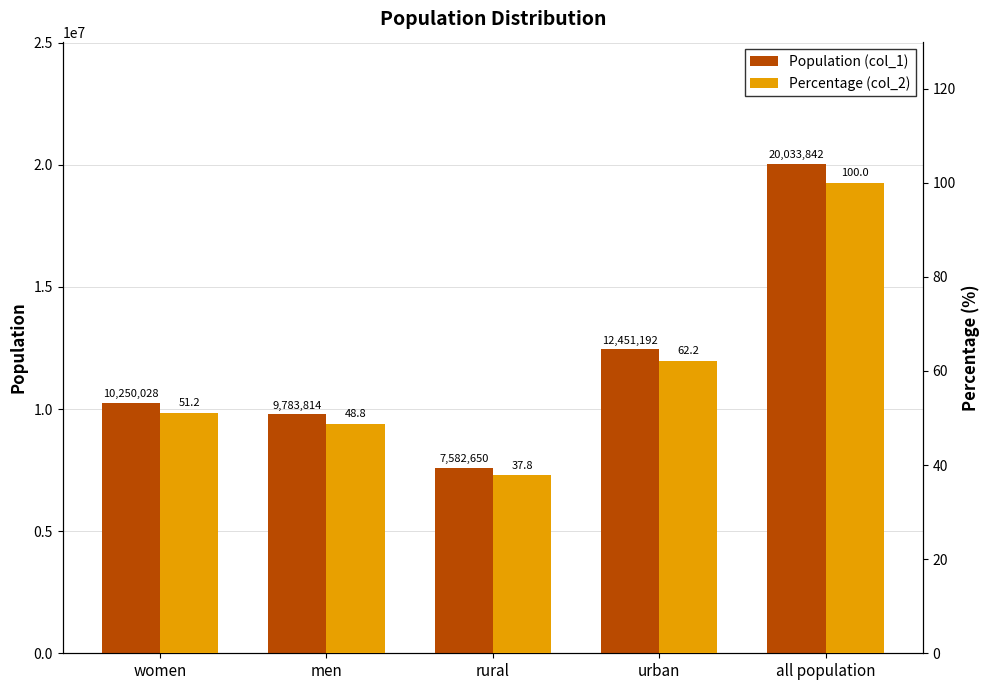

Reading left to right, transcribe all the data shown in this chart.

Population (col_1): 10250028.0	9783814.0	7582650.0	12451192.0	20033842.0
Percentage (col_2): 51.2	48.8	37.8	62.2	100.0